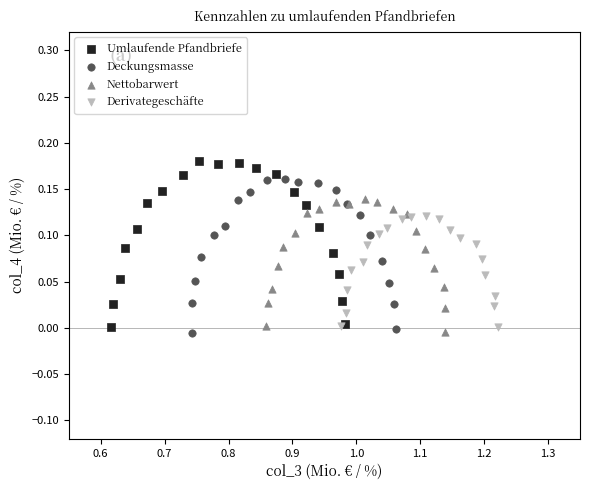

Which series contains the highest Y value?

Umlaufende Pfandbriefe